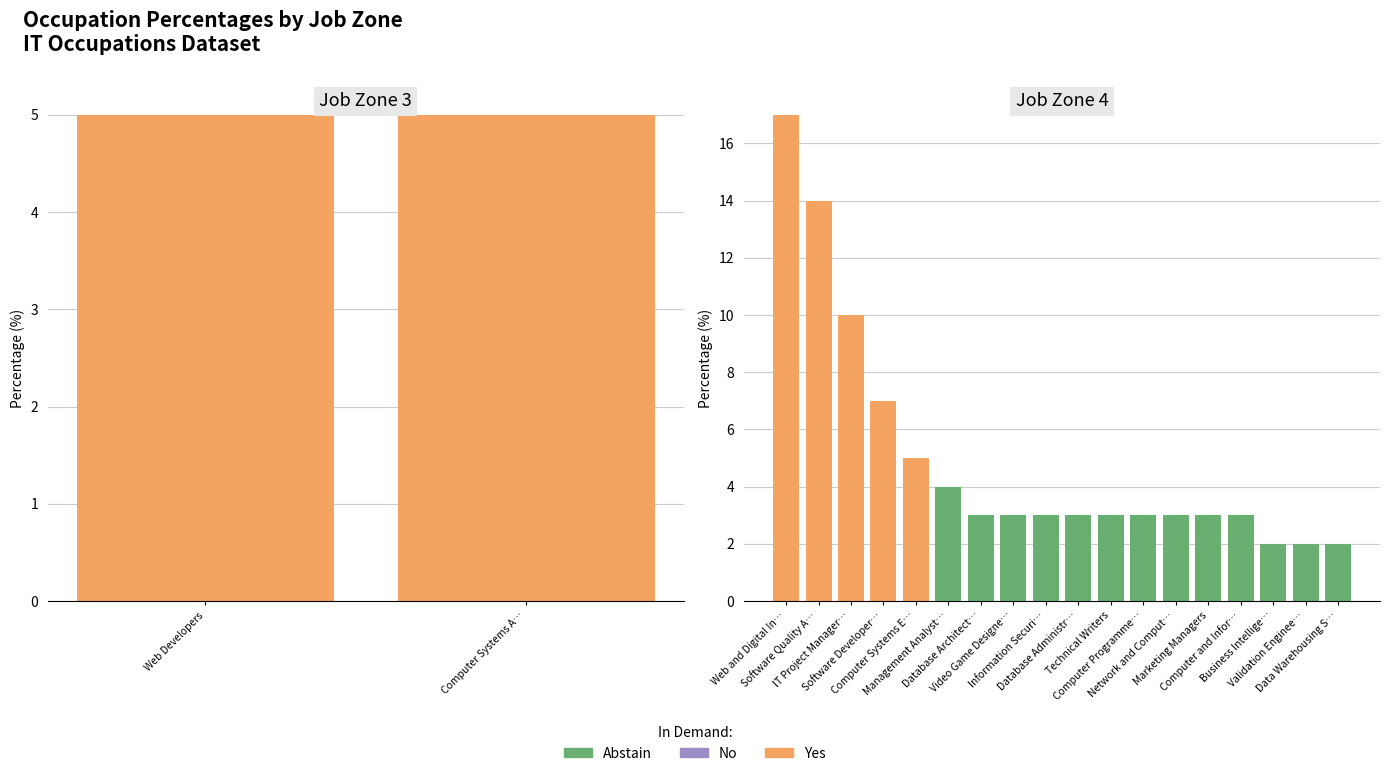

What is the sum of the Abstain values at Network and Comput… and Video Game Designe…?

6